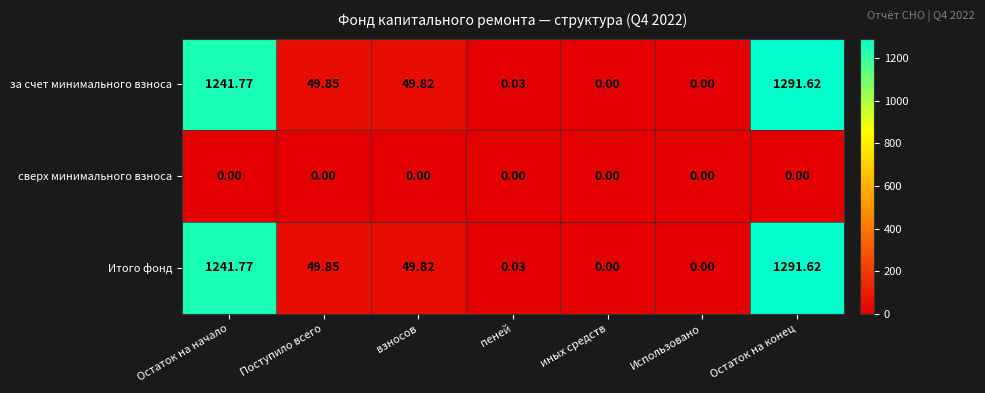

At which category does the chart reach its peak across all series?

Остаток на конец